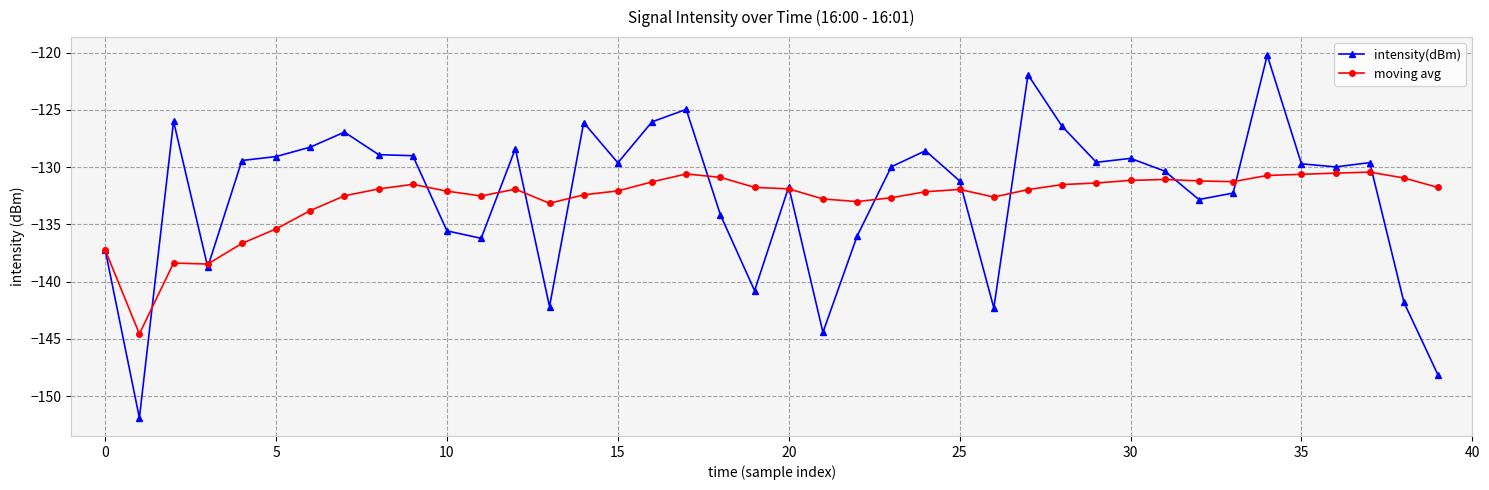

Rank the series by their average value, from highest to lowest.

intensity(dBm), moving avg